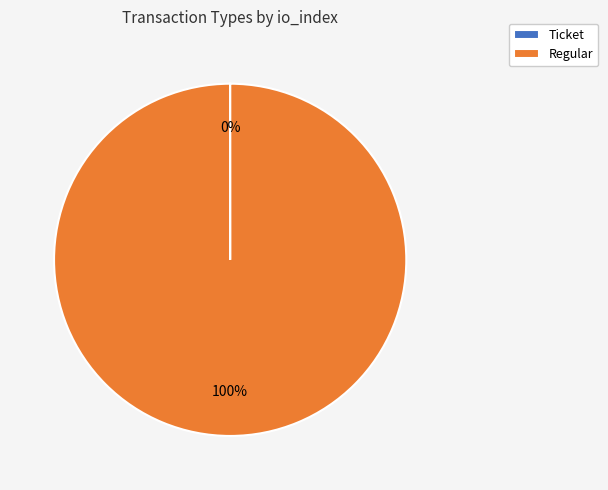

To the nearest percent, what portion does Regular represent?

100%